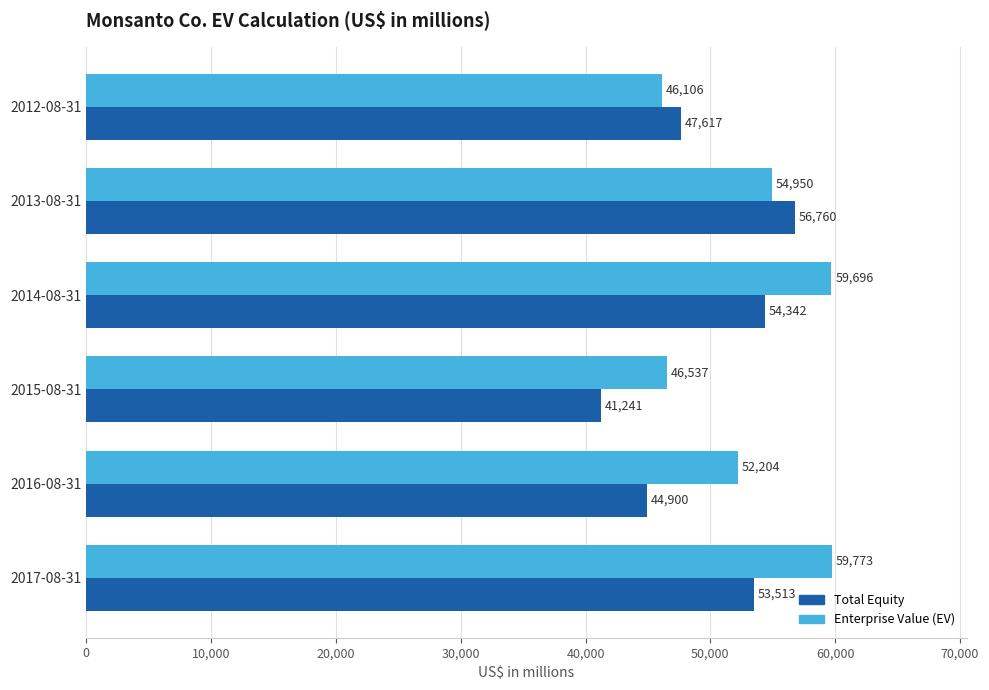

What is the sum of all Enterprise Value (EV) values?

319266